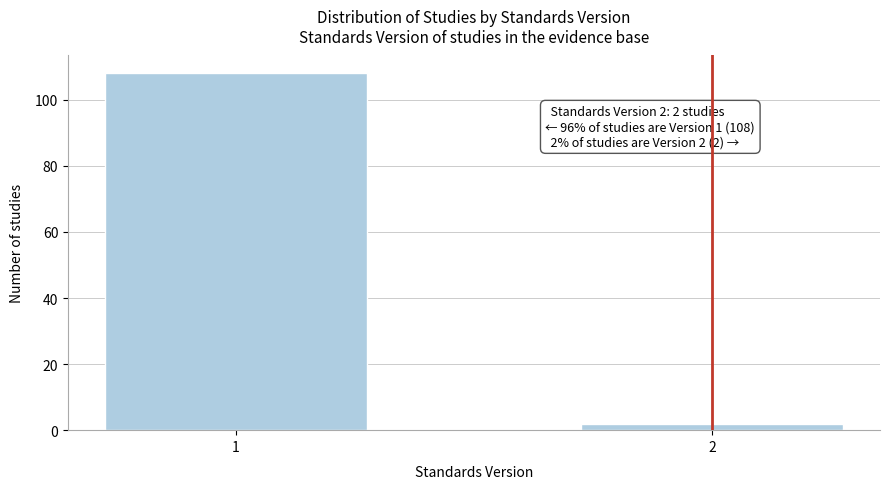

Reading right to left, list all the values displayed in this chart.

2=2	1=108